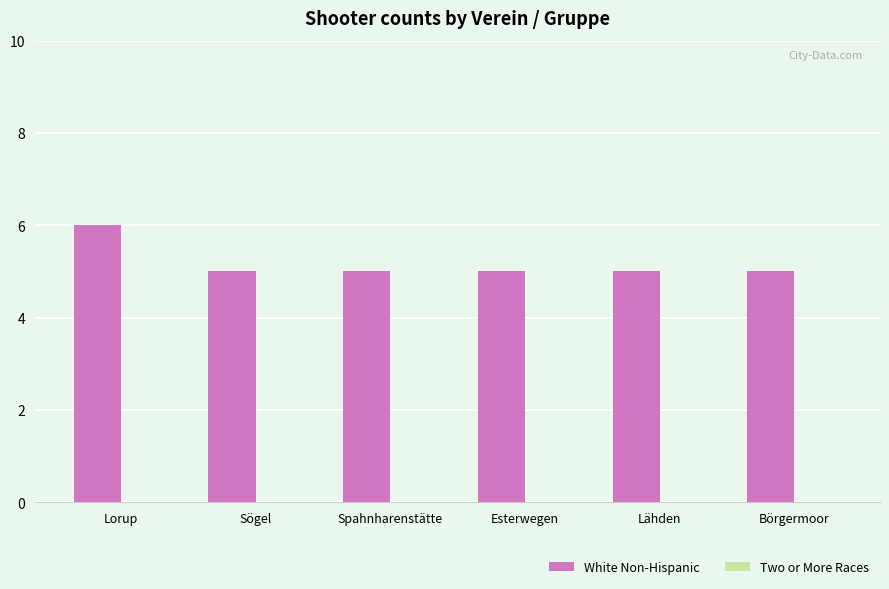

What is the sum of the values at Börgermoor and Lorup?

11